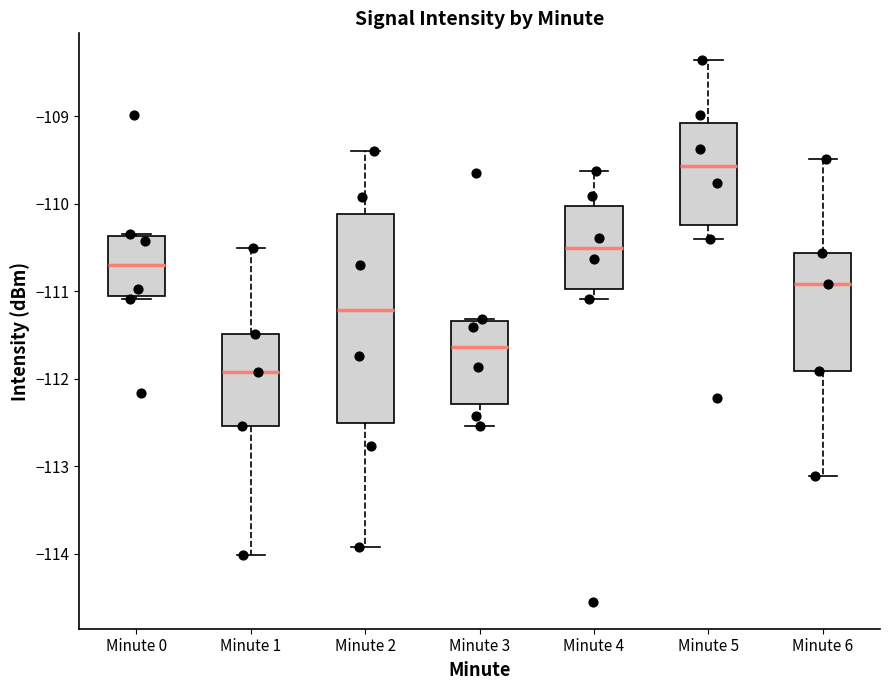

Reading left to right, read every box against the y-axis: the position of its median line, the range the box covers, and the ends of its whiskers. The values are not printed on the chart, so give them approximately, as read against the axis.

Minute 0: median -110.7, box -111.1 to -110.4, whiskers -111.1 (just below the box's lower edge) to -110.3
Minute 1: median -111.9, box -112.5 to -111.5, whiskers -114.0 to -110.5
Minute 2: median -111.2, box -112.5 to -110.1, whiskers -113.9 to -109.4
Minute 3: median -111.6, box -112.3 to -111.3, whiskers -112.5 to -111.3
Minute 4: median -110.5, box -111.0 to -110.0, whiskers -111.1 to -109.6
Minute 5: median -109.6, box -110.2 to -109.1, whiskers -110.4 to -108.4
Minute 6: median -110.9, box -111.9 to -110.6, whiskers -113.1 to -109.5